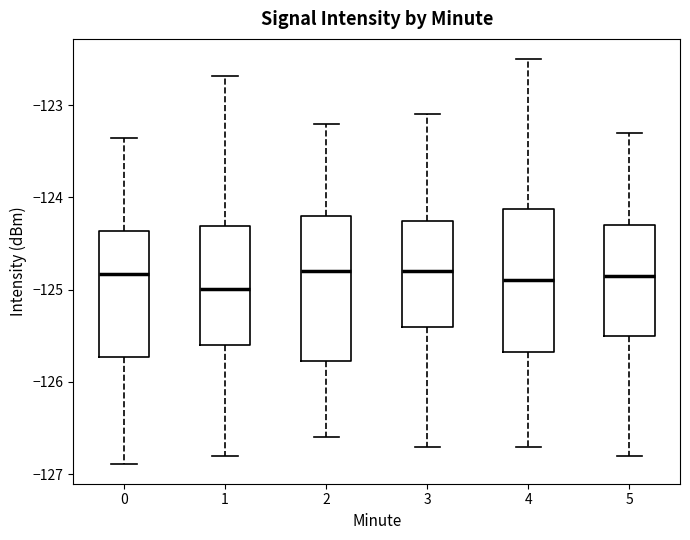

Reading left to right, transcribe this box plot: for each box, give where its median line is, the range the box spans, and where its two whiskers end, as read against the y-axis. The values are not printed on the chart, so give them approximately, as read against the axis.

0: median -124.8, box -125.7 to -124.4, whiskers -126.9 to -123.4
1: median -125.0, box -125.6 to -124.3, whiskers -126.8 to -122.7
2: median -124.8, box -125.8 to -124.2, whiskers -126.6 to -123.2
3: median -124.8, box -125.4 to -124.2, whiskers -126.7 to -123.1
4: median -124.9, box -125.7 to -124.1, whiskers -126.7 to -122.5
5: median -124.8, box -125.5 to -124.3, whiskers -126.8 to -123.3